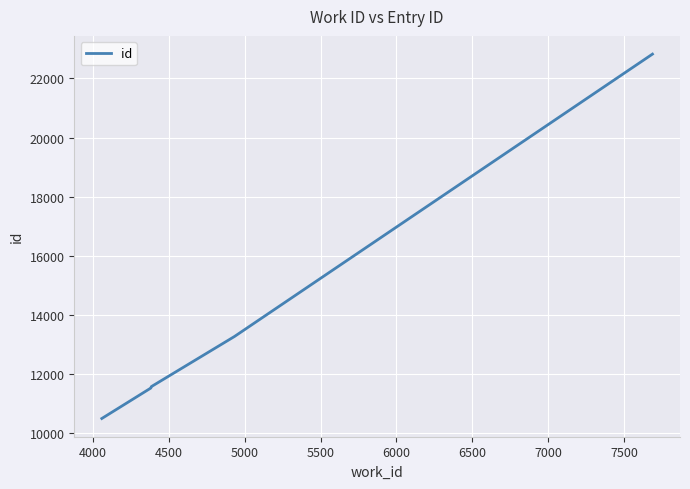

How many distinct data groups are displayed?

1